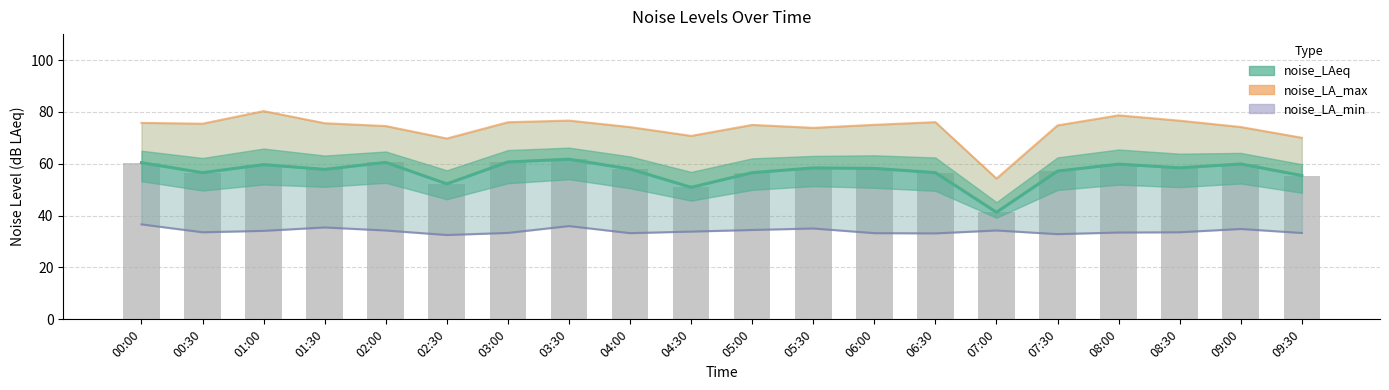

True or false: noise_LA_max has a value of 103.3 at 08:00.

False